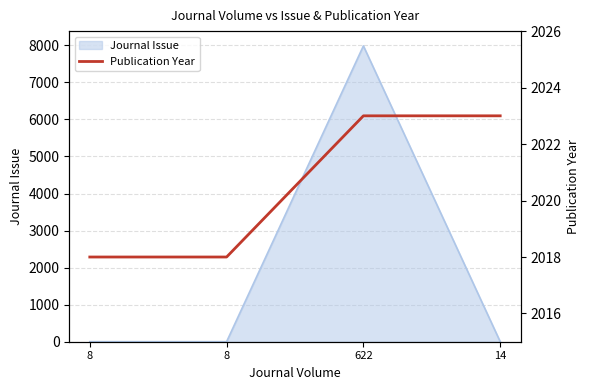

Approximately how many times larger is the value at 622 compared to 8?

1.0